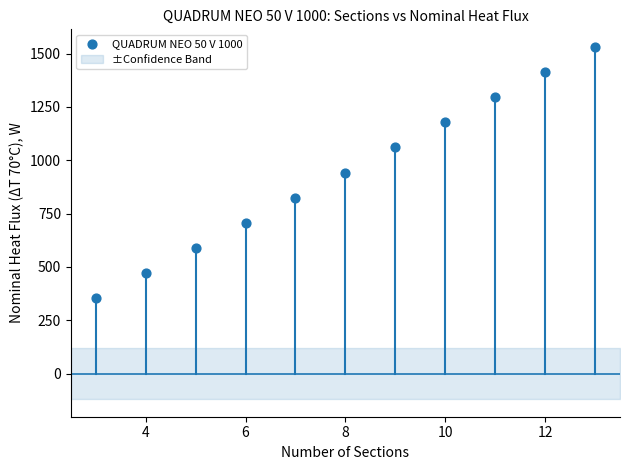

What is the average X value?

8.0